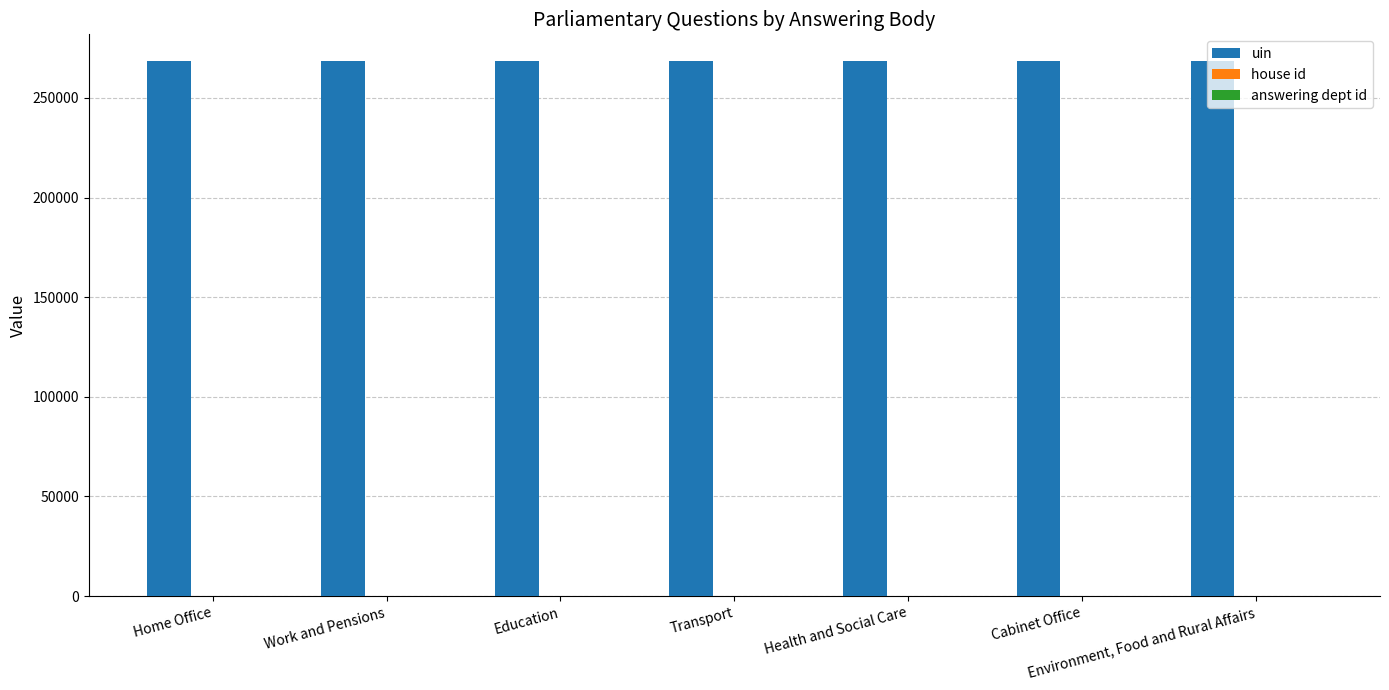

True or false: uin has a value of 268427 at Health and Social Care.

True